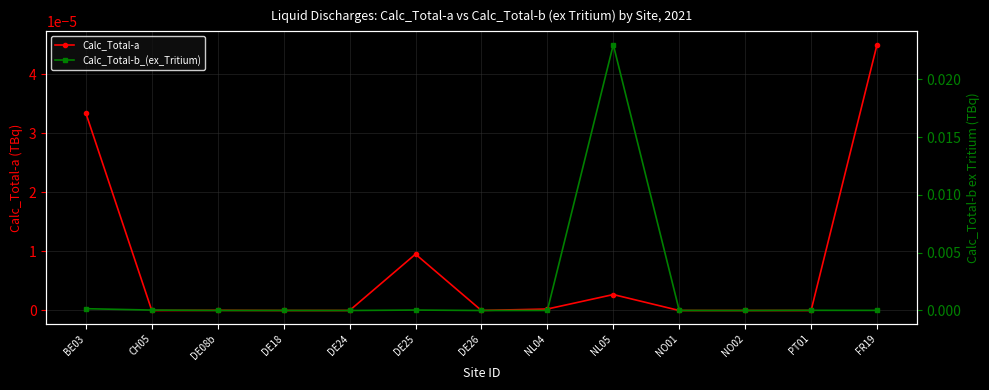

What is the label of the 1st point from the left?

BE03